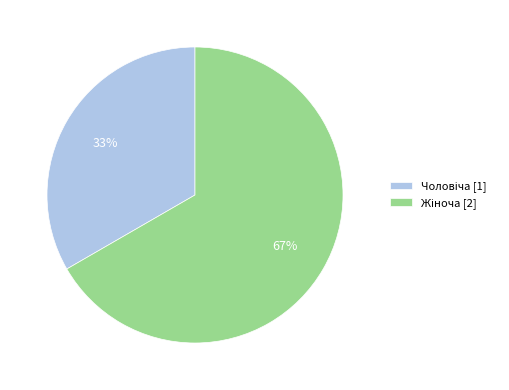

To the nearest percent, what is the average slice percentage?

50%